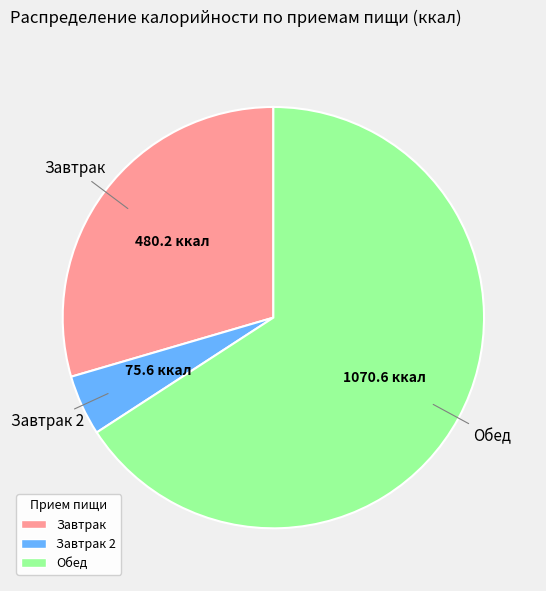

How many slices are in this pie chart?

3